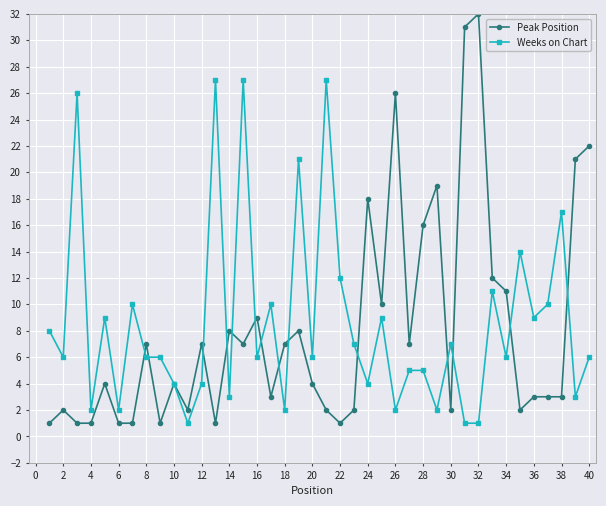

Which series has the largest range (max minus min)?

Peak Position